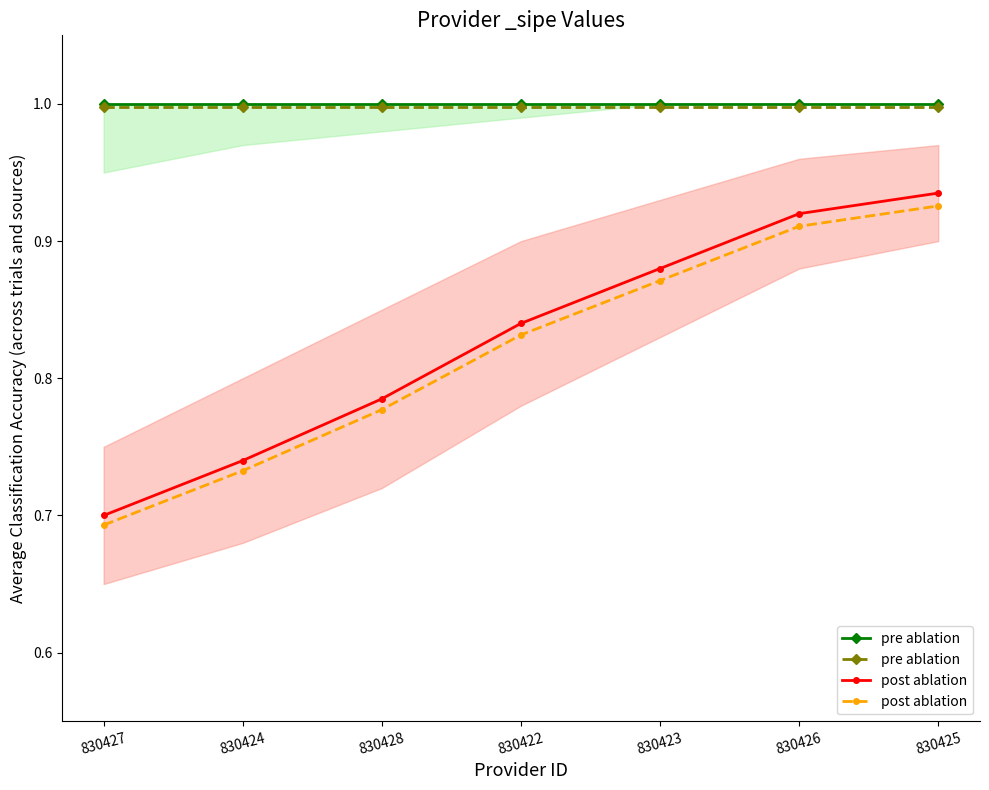

True or false: pre ablation and post ablation cross at least once.

False